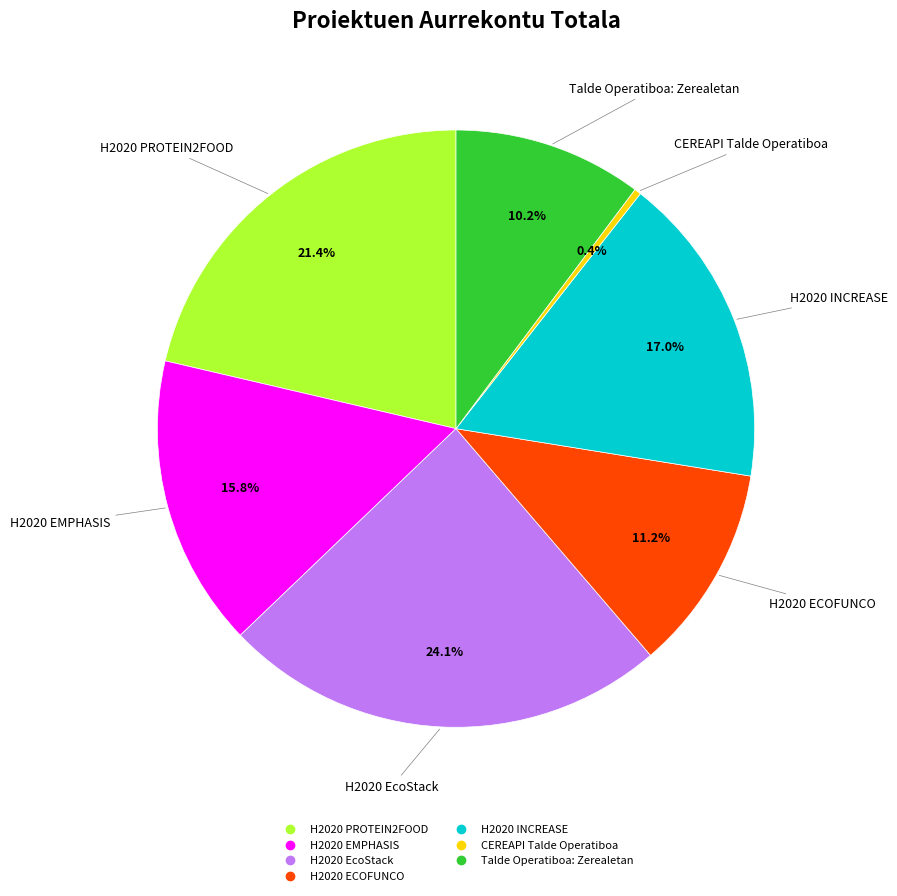

How many slices are in this pie chart?

7